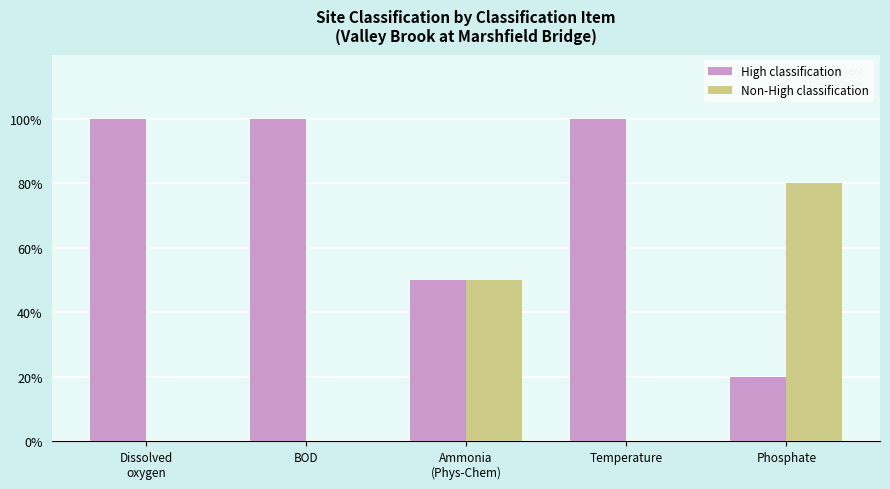

Are the bars horizontal?

No